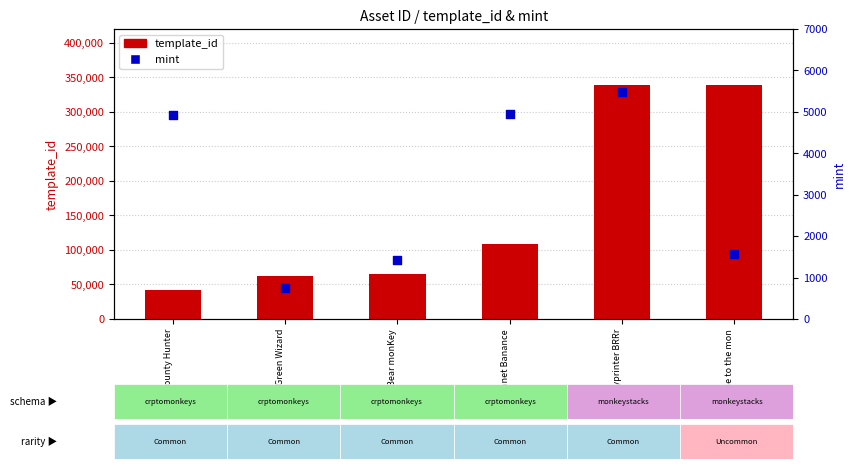

Which series contains the lowest Y value?

mint